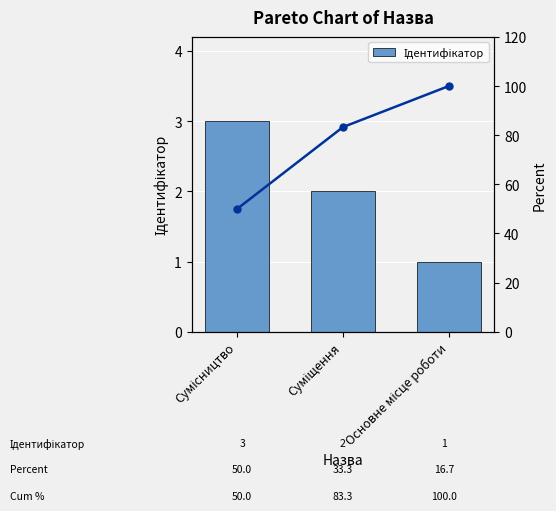

What is the value of the Ідентифікатор bar at the 3rd from the left?

1.0